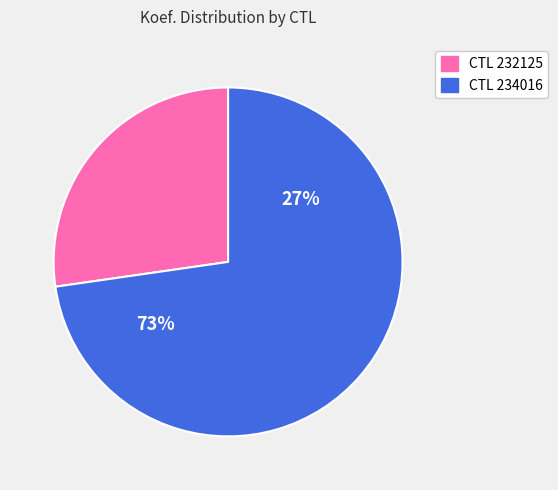

Which category has the smallest portion of the pie?

232125